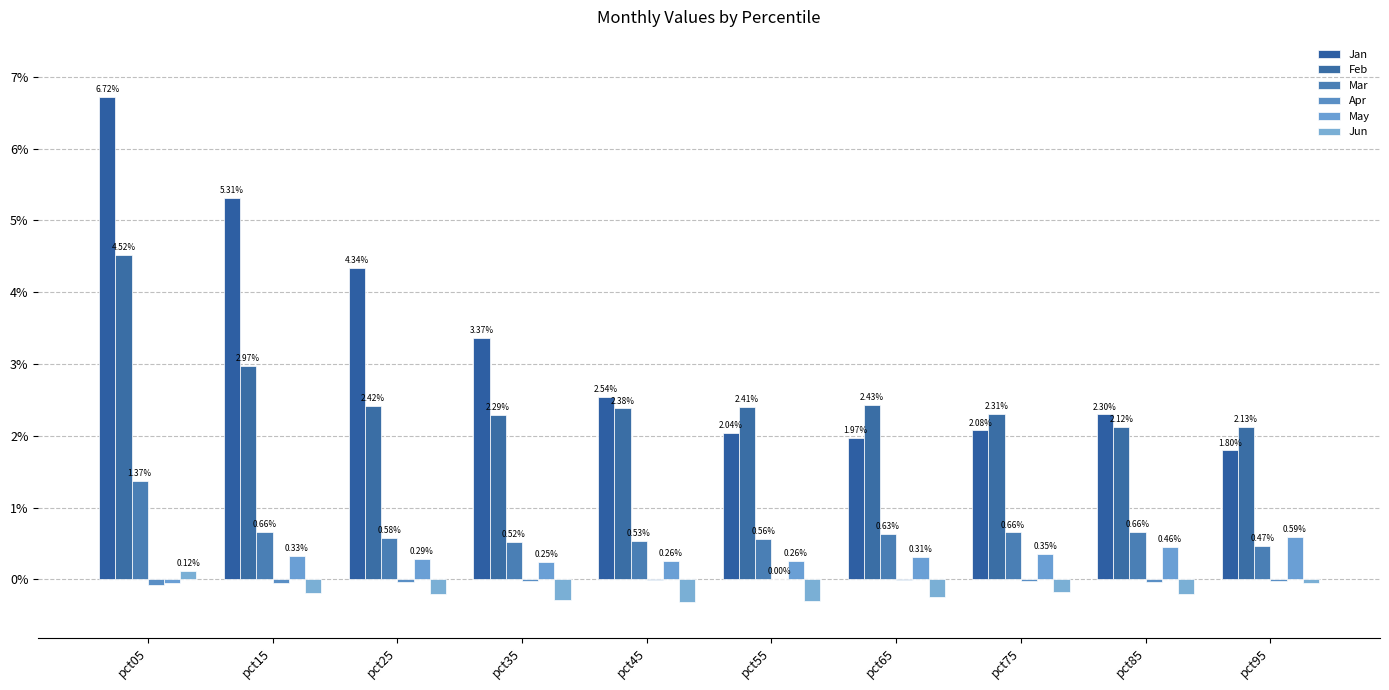

The value of Mar at pct75 is 0.7. True or false?

True